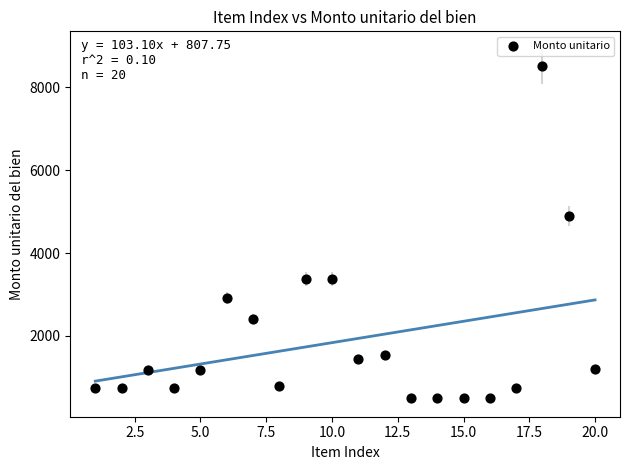

What is the range of Y values (max minus min)?

8000.0